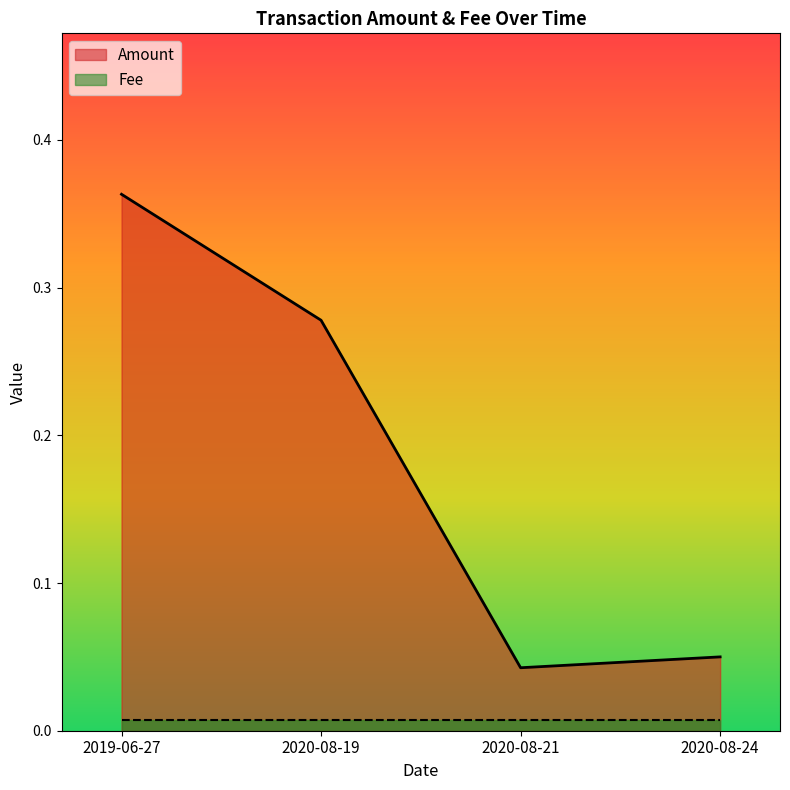

List the labels in order of value, largest first.

2019-06-27, 2020-08-19, 2020-08-24, 2020-08-21